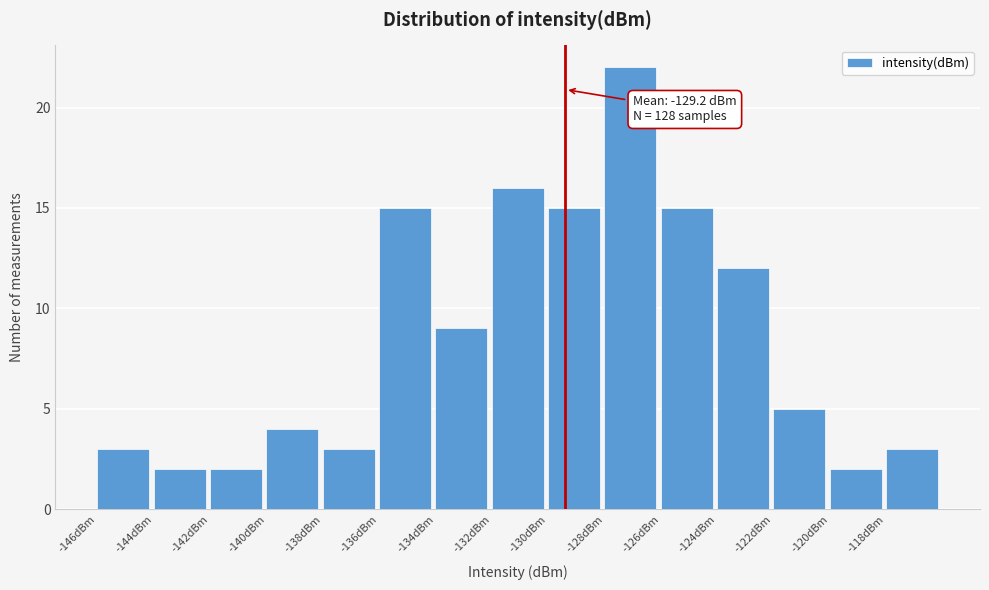

Reading left to right, transcribe all the data shown in this chart.

3	2	2	4	3	15	9	16	15	22	15	12	5	2	3